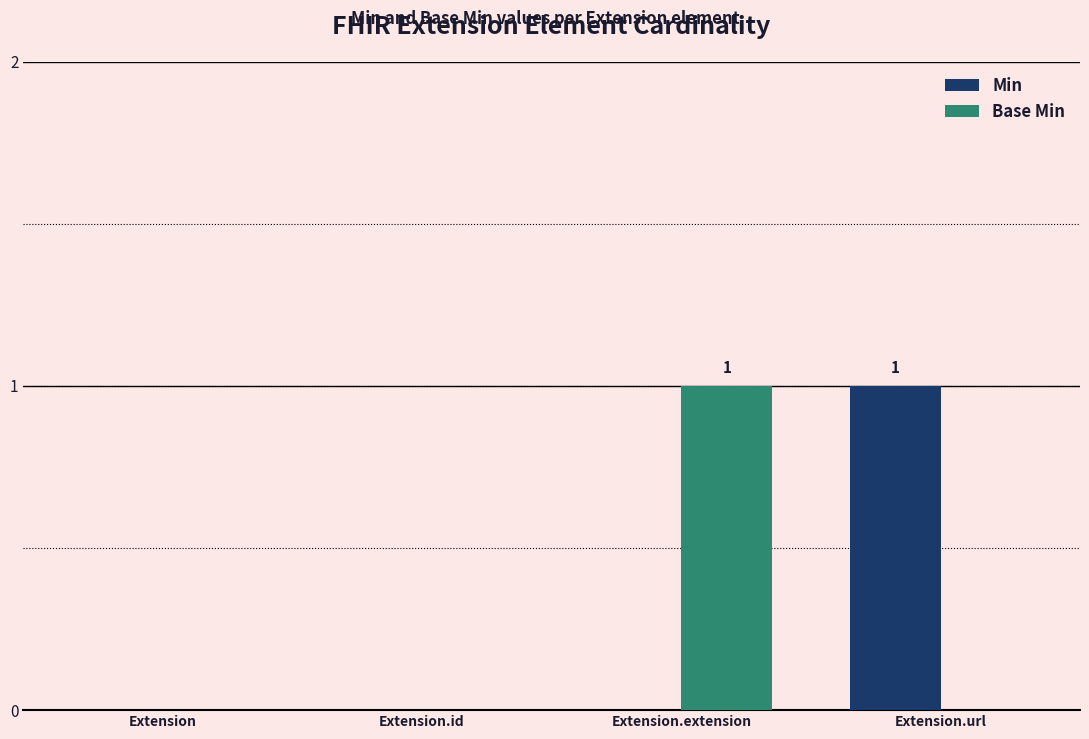

Between Extension and Extension.extension, which series saw the biggest shift?

Base Min